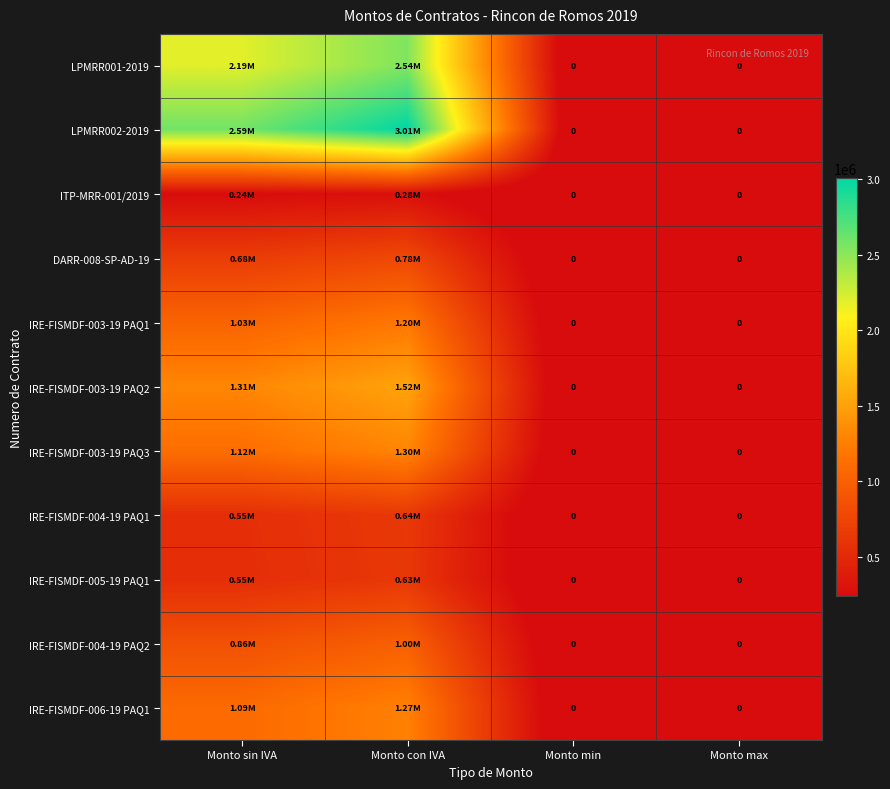

Is the value of IRE-FISMDF-005-19 PAQ1 at Monto sin IVA greater than the value of IRE-FISMDF-003-19 PAQ3 at Monto min?

Yes